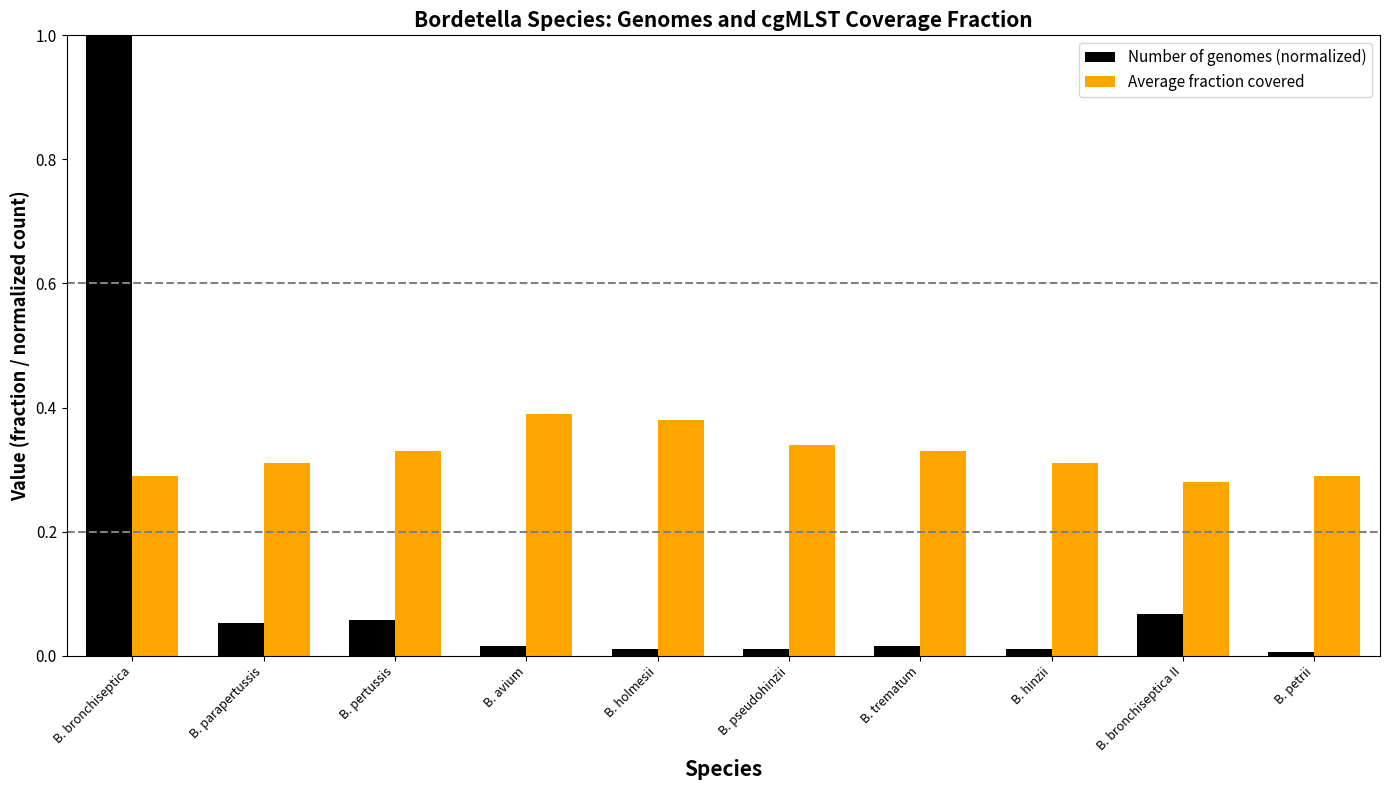

Is the value of Average fraction covered at B. pseudohinzii greater than the value of Number of genomes (normalized) at B. parapertussis?

Yes